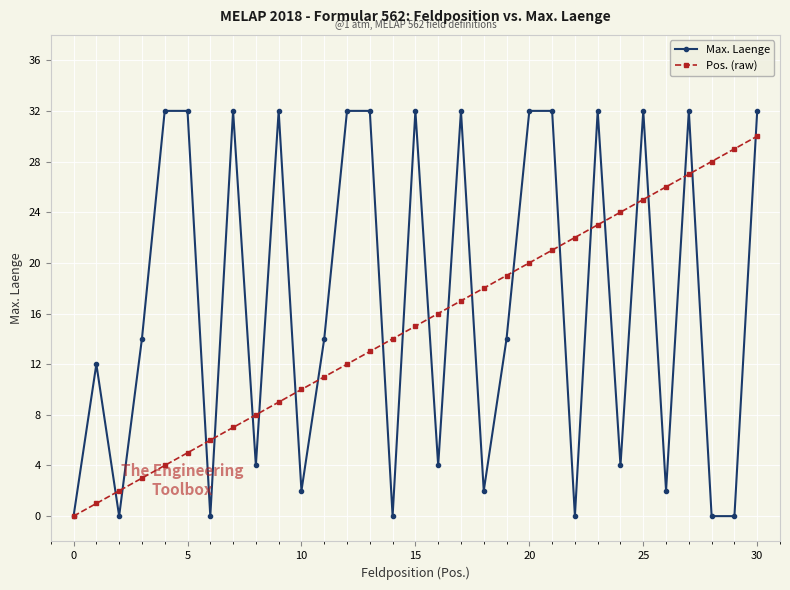

Which series ends up on top after the final intersection of Max. Laenge and Pos. (raw)?

Max. Laenge